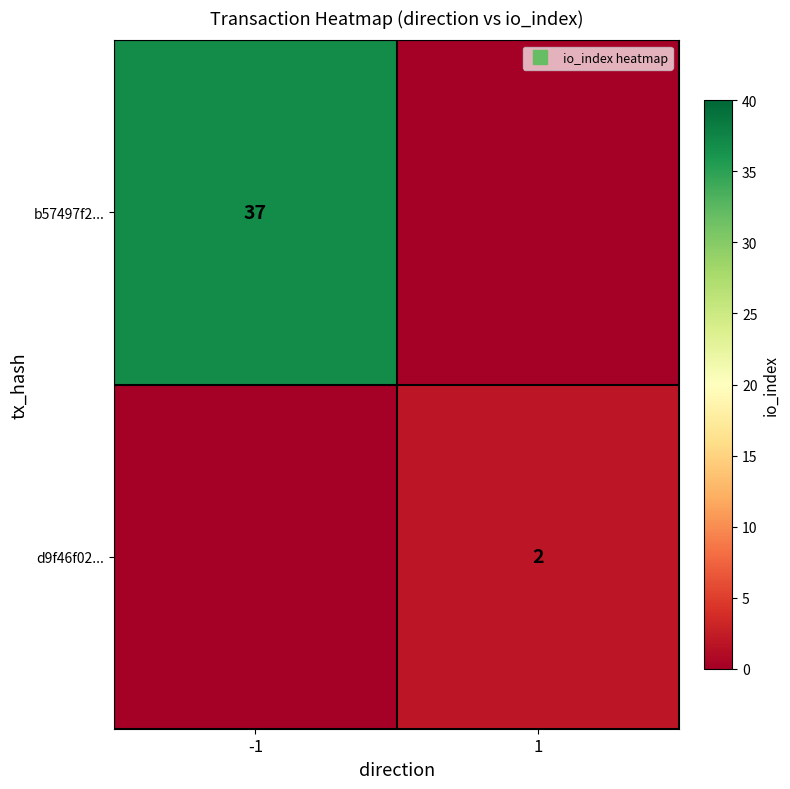

Is it true that b57497f2... equals 14 at 1?

False